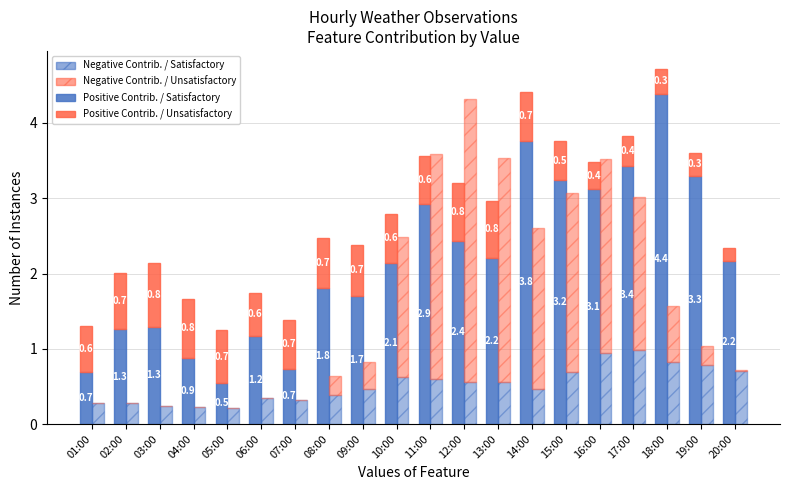

What value does the Negative Contrib. / Satisfactory series have at 08:00?

0.4